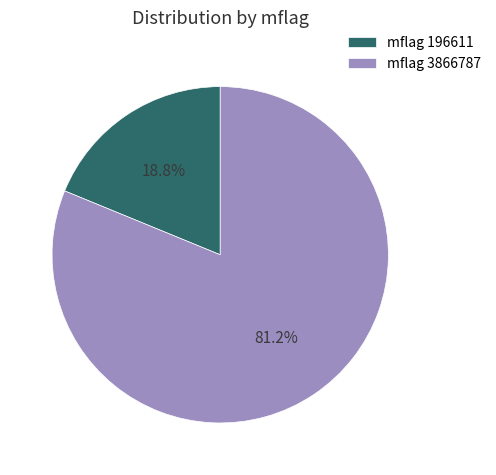

What is the largest slice in the pie chart?

mflag 3866787